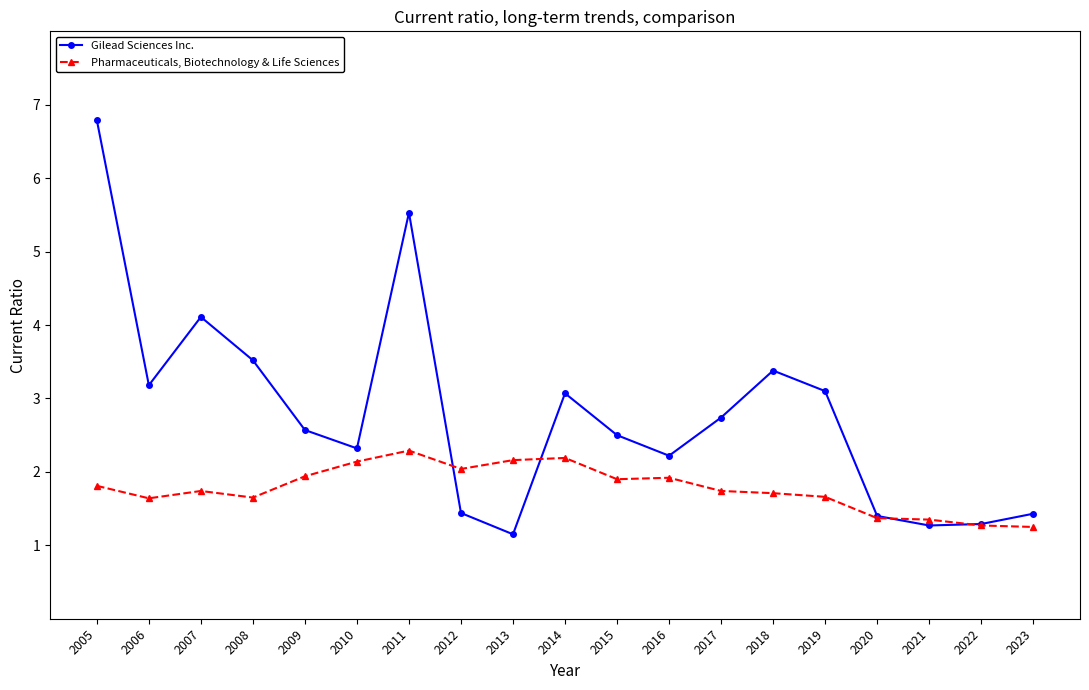

What is the spread (max minus min) of values at 2005?

5.0